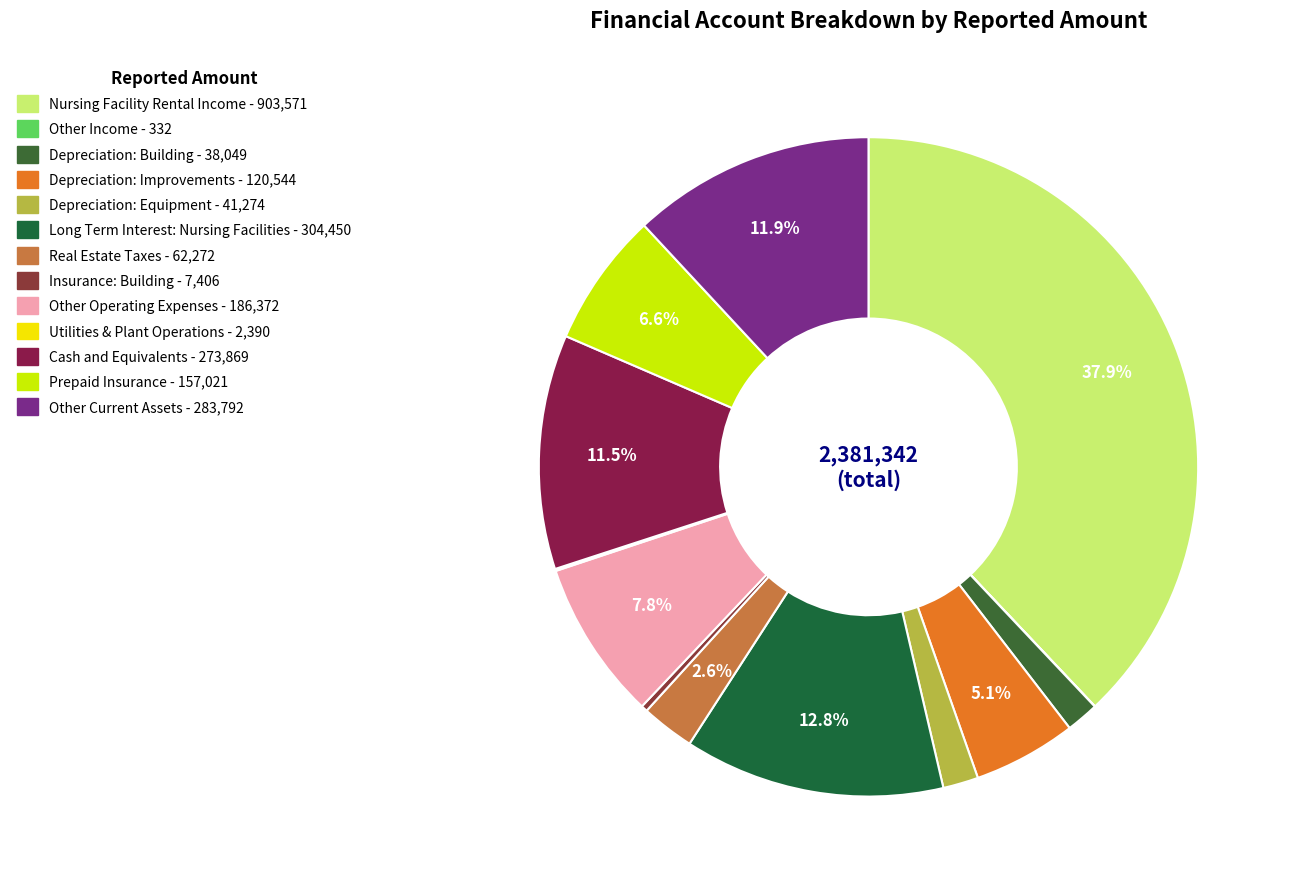

What is the ratio of the value at Cash and Equivalents to the value at Nursing Facility Rental Income?

0.3